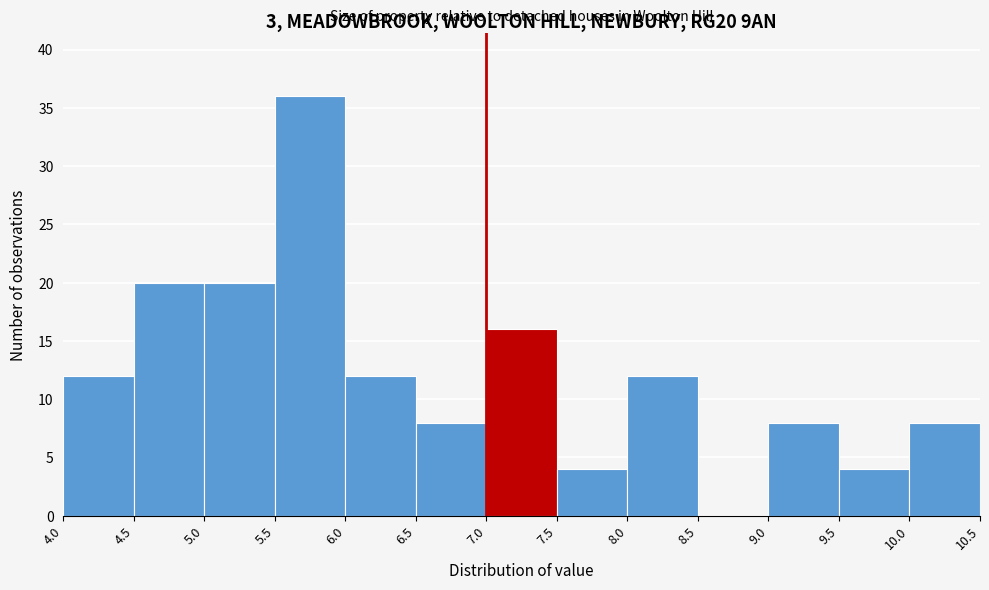

Which range on the x-axis has the tallest bar?

5.5 to 6.0